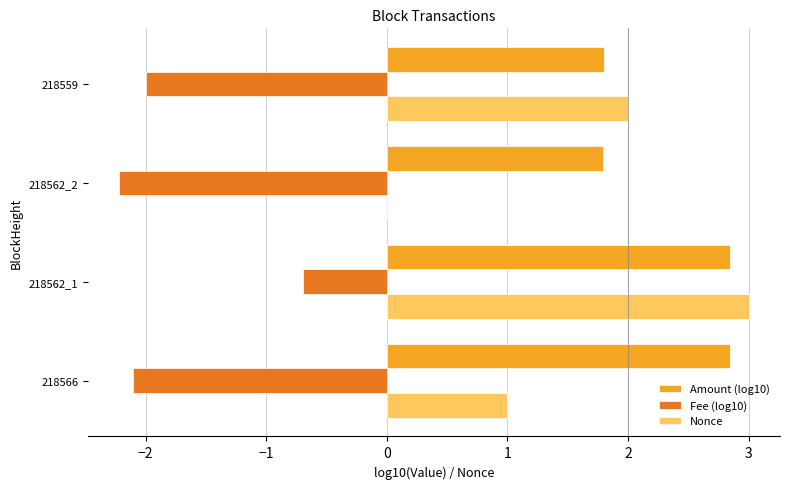

Is the value of Amount (log10) at 218562_1 greater than the value of Fee (log10) at 218566?

Yes